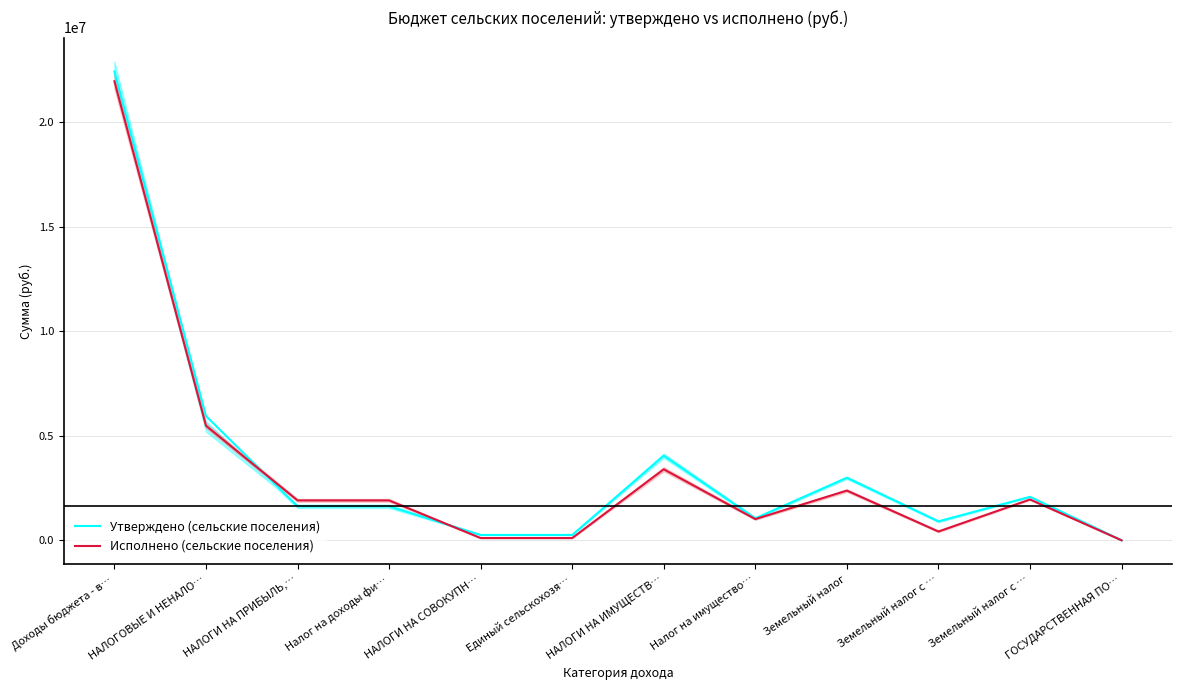

How many interior local peaks does the Исполнено (сельские поселения) series have?

3